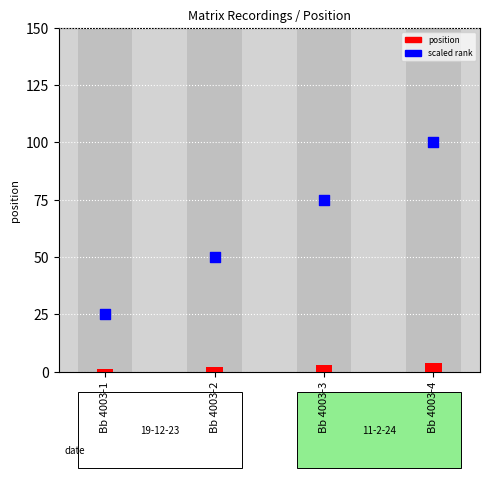

Is the value of scaled rank at Bb 4003-2 greater than the value of position at Bb 4003-4?

Yes